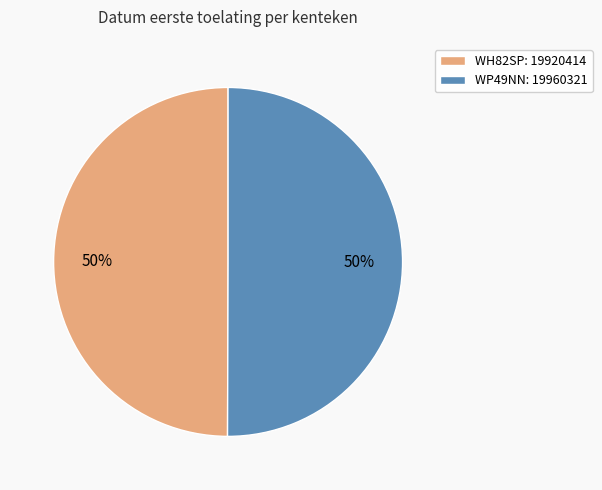

Do WP49NN: 19960321 and WH82SP: 19920414 together represent more than half of the pie?

Yes